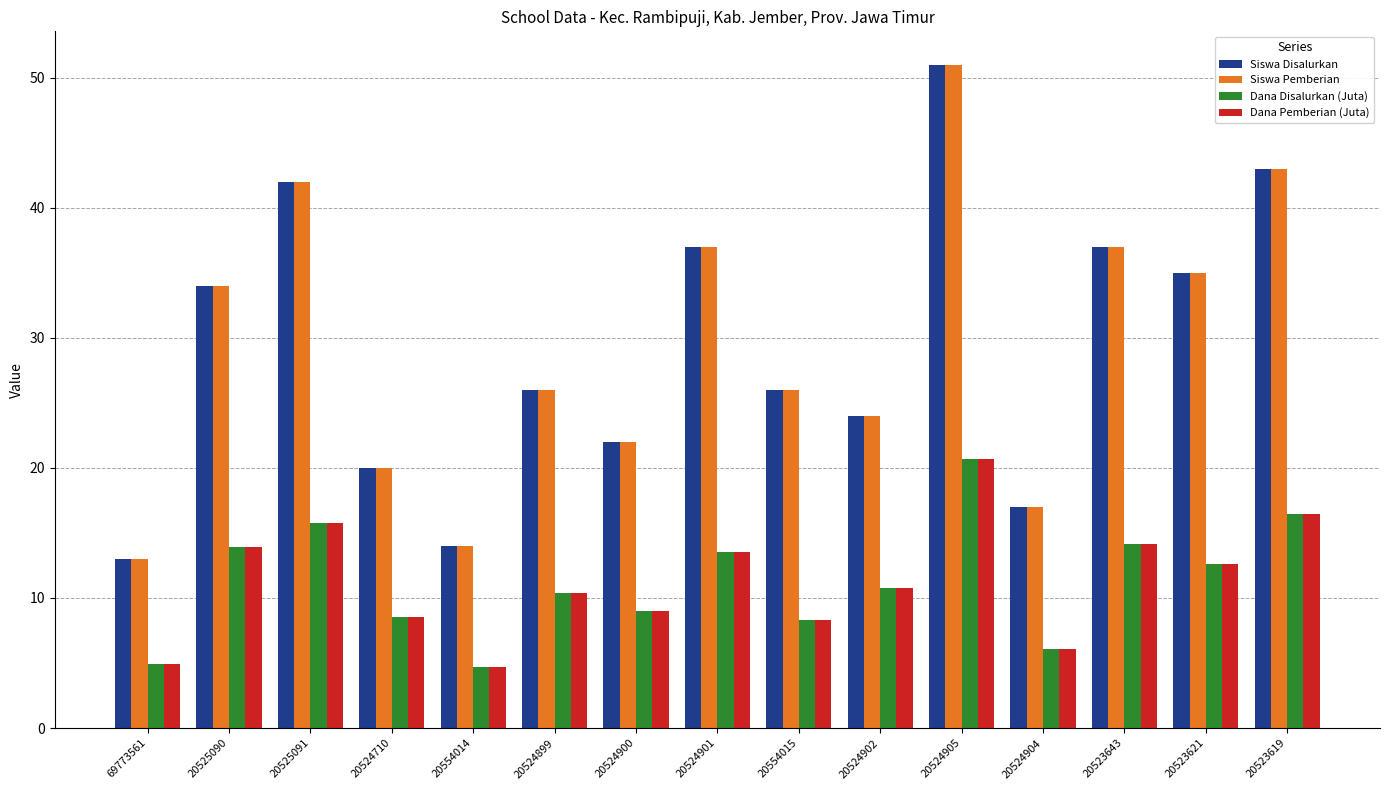

What position from the left is 20523621?

14